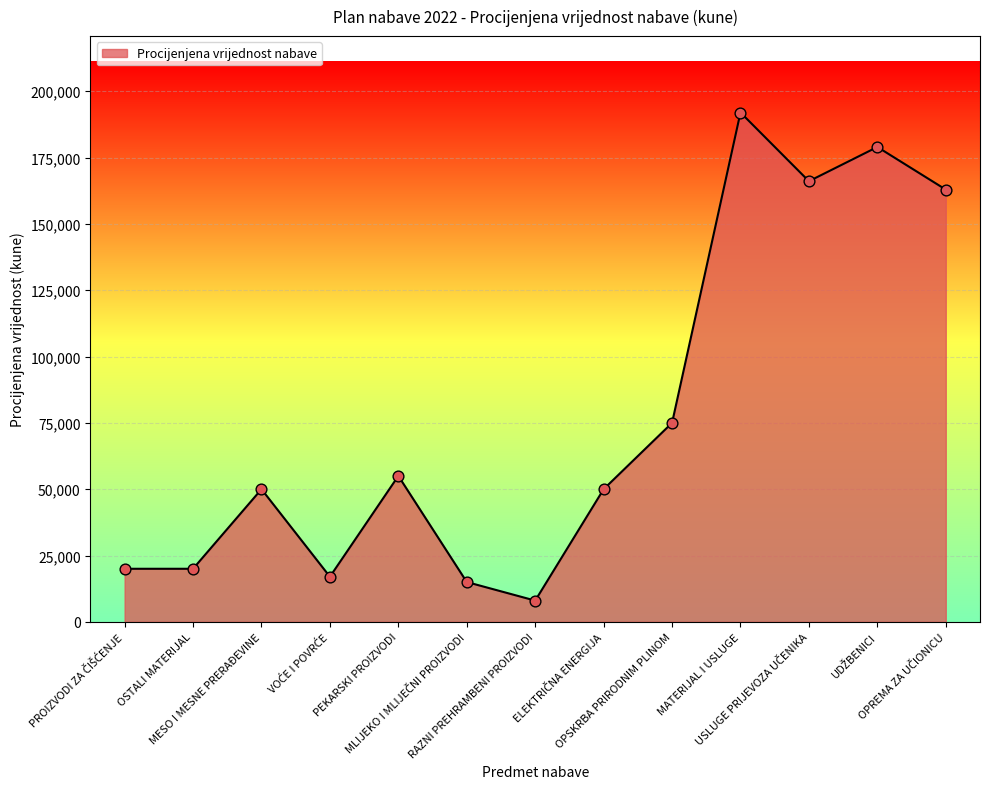

What is the minimum value shown in the chart?

8000.0